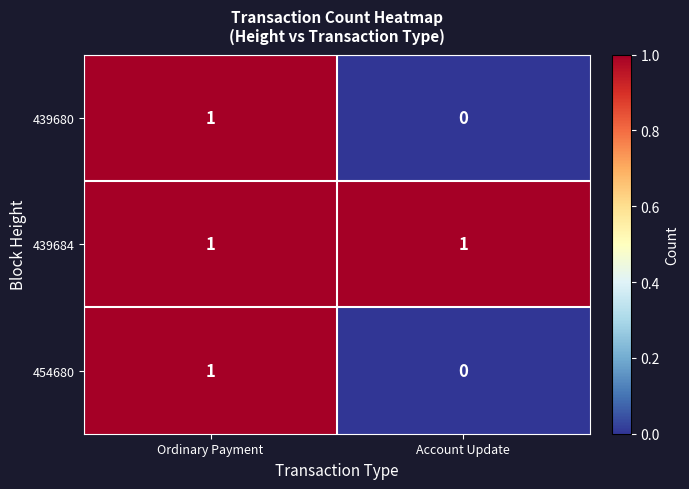

Reading left to right, transcribe all the data shown in this chart.

439680: Ordinary Payment=1	Account Update=0
439684: Ordinary Payment=1	Account Update=1
454680: Ordinary Payment=1	Account Update=0